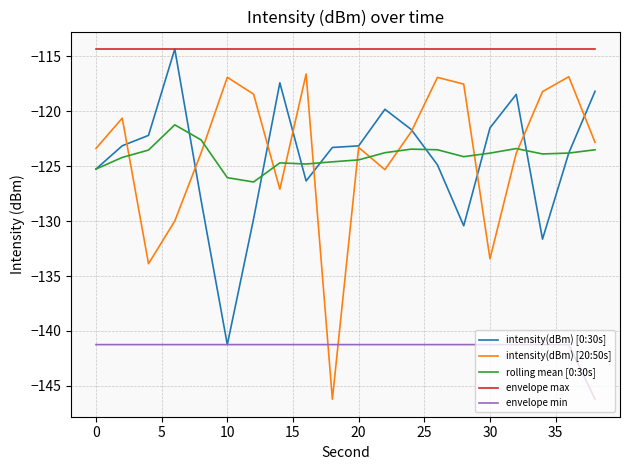

Which series has the largest total across all categories?

envelope max